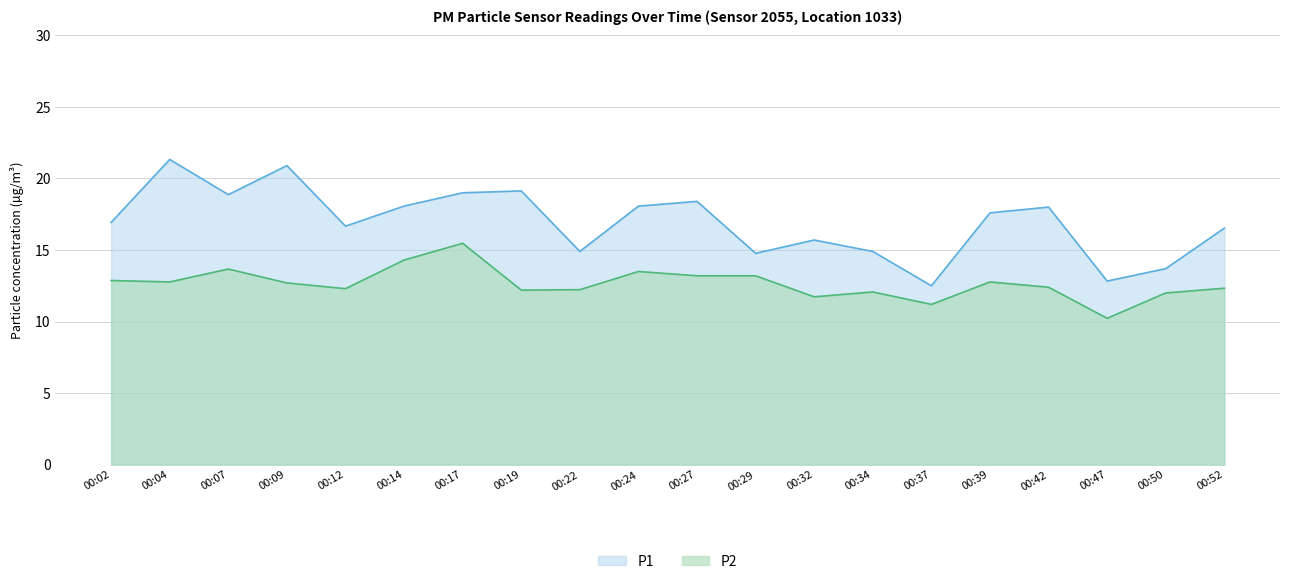

What is the approximate value of P1 at 00:29?

14.8